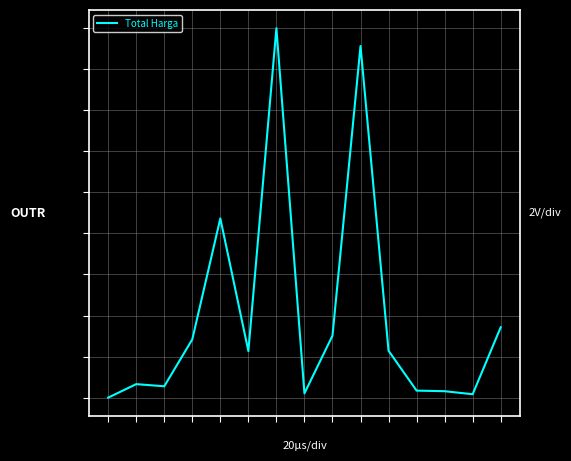

Does the chart display data point markers on the line(s)?

No